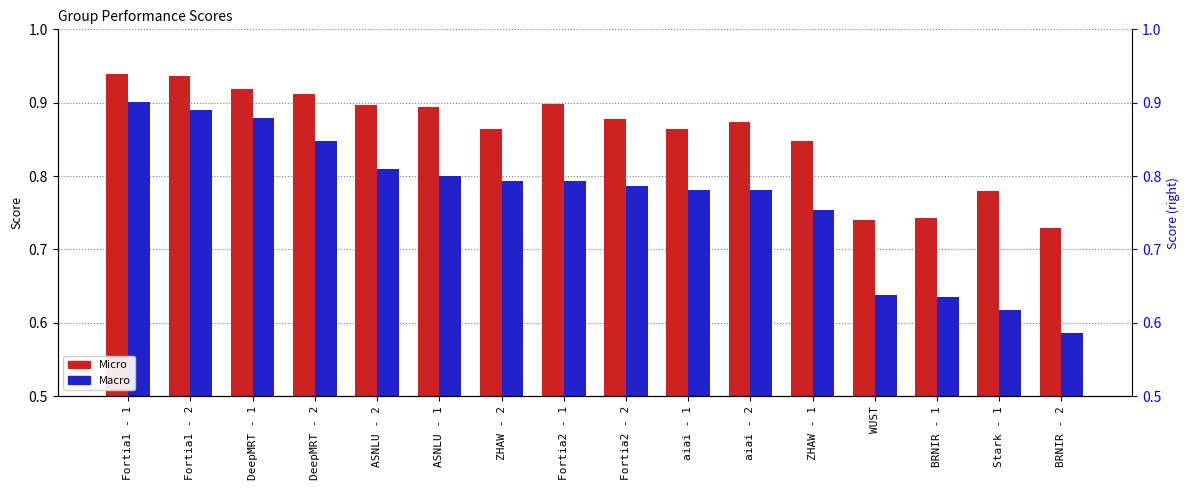

What position from the left is WUST?

13